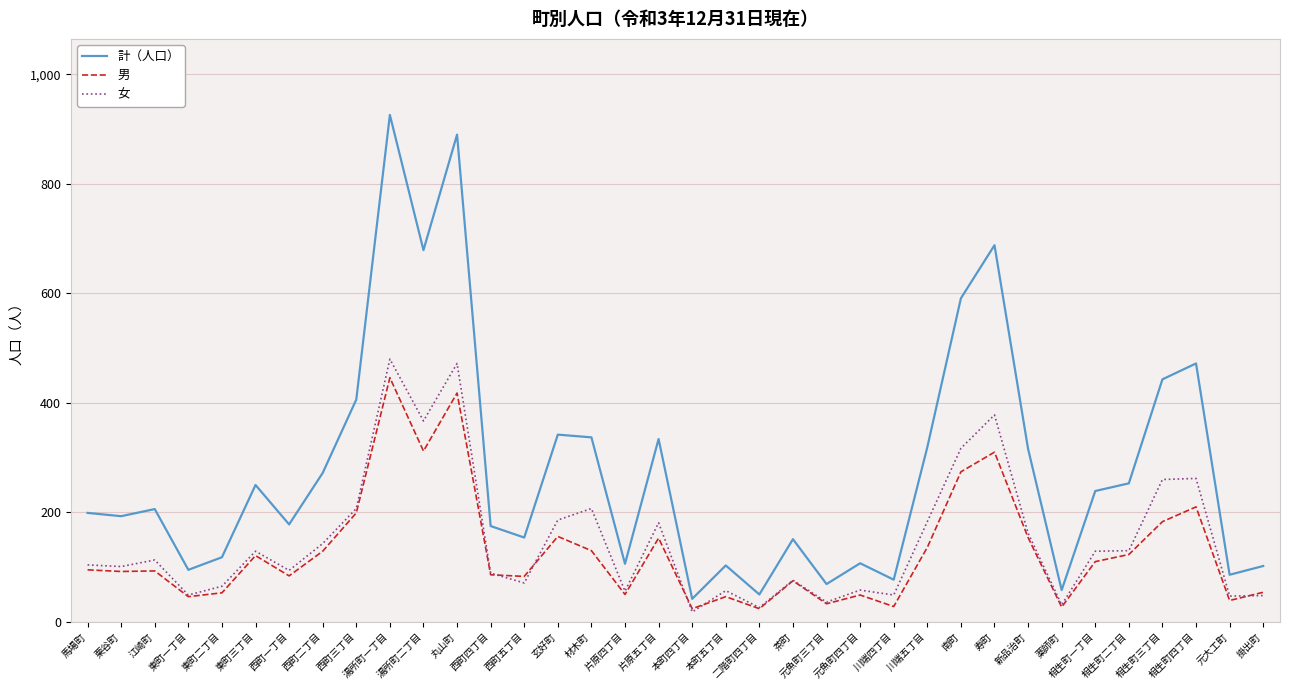

What is the difference between the 男 values at 元魚町四丁目 and 片原四丁目?

1